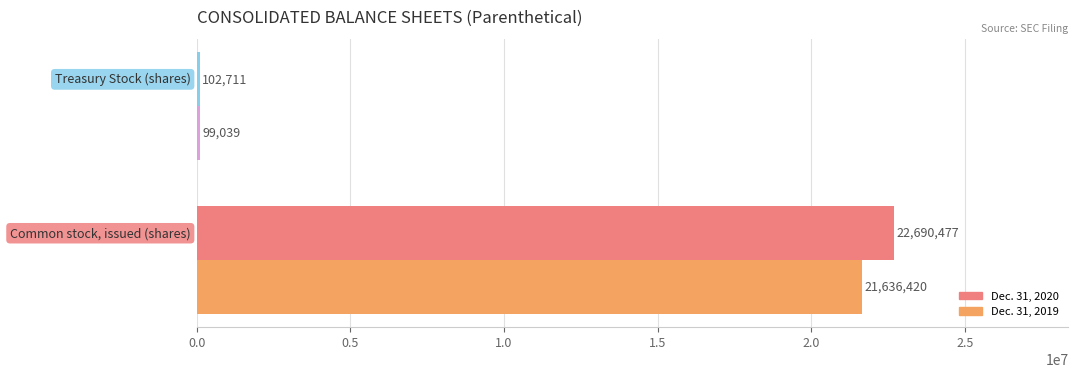

What is the difference between the maximum and minimum values in the Dec. 31, 2020 series?

22587766